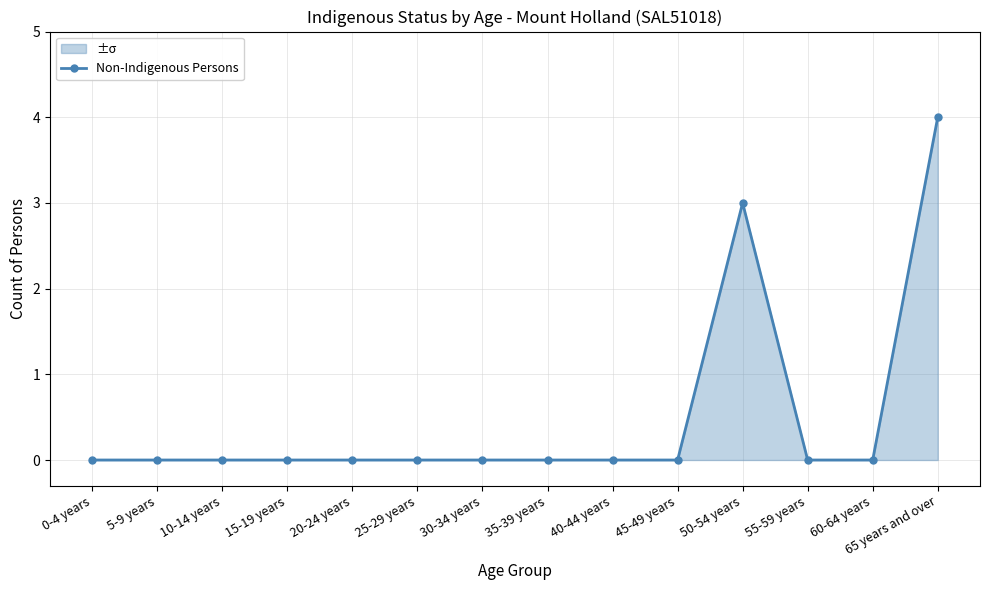

True or false: the data shows 0 at 40-44 years.

True